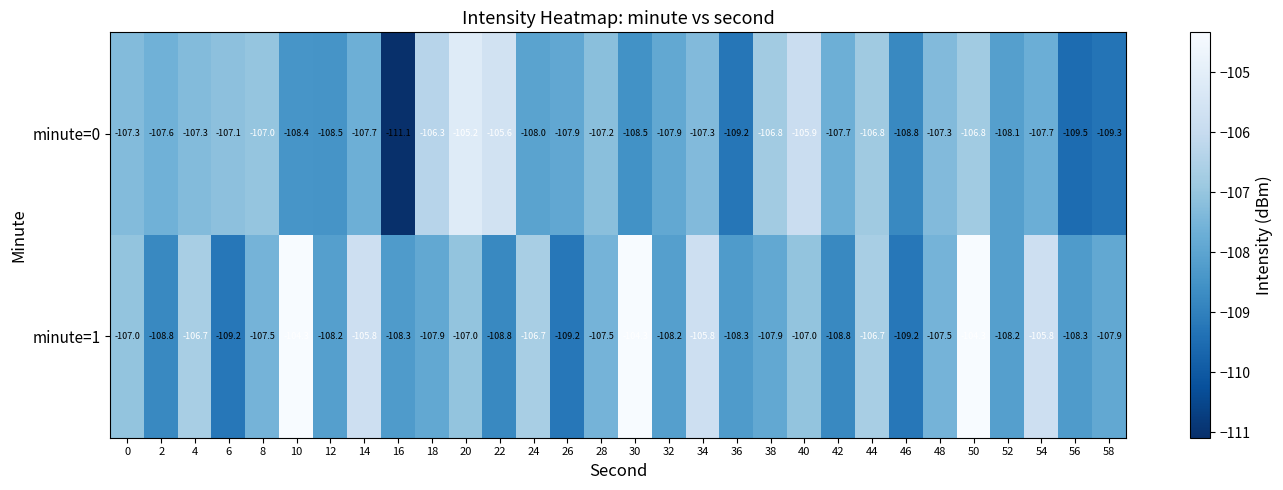

What is the difference between the second highest and second lowest values in the minute=0 series?

3.9